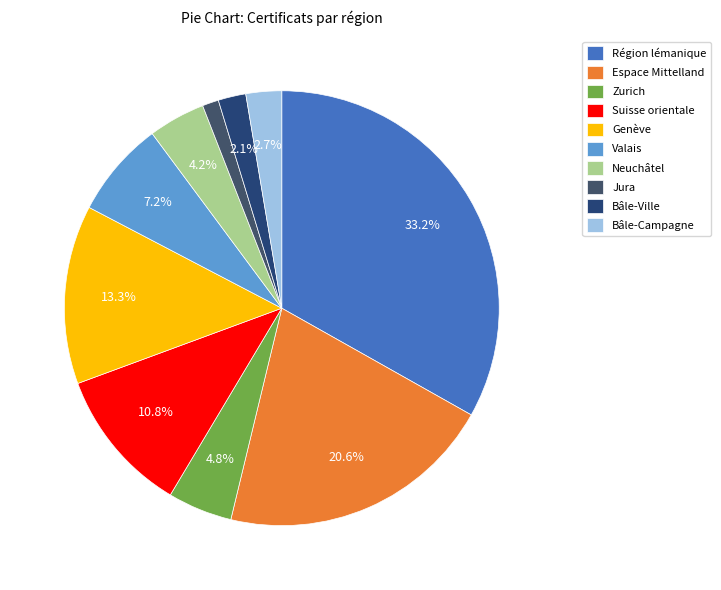

Is it true that Bâle-Ville is 2% of the pie?

True